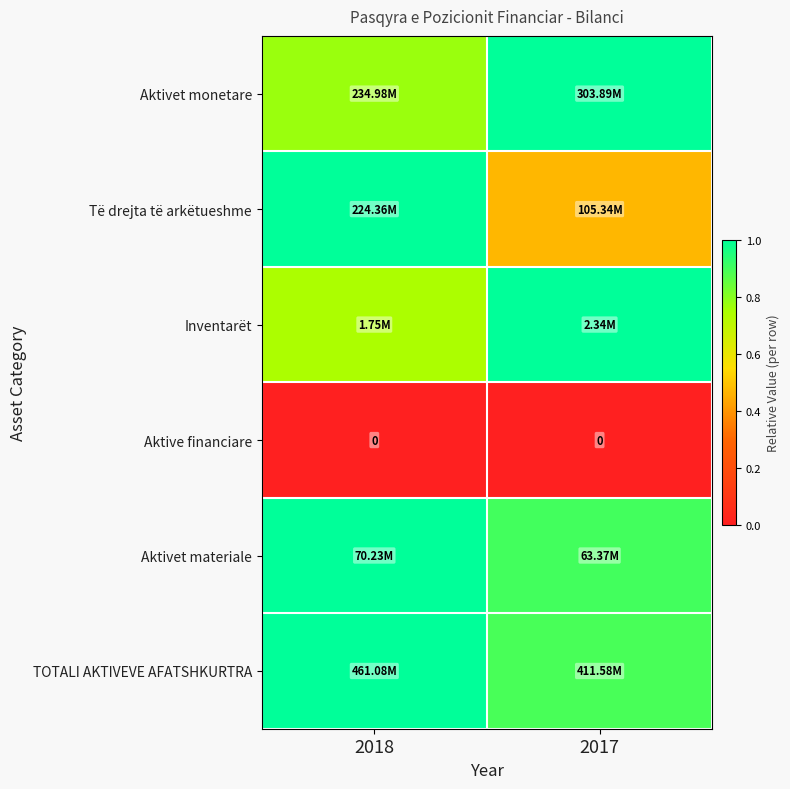

True or false: Të drejta të arkëtueshme has a value of 0.1 at 2017.

False